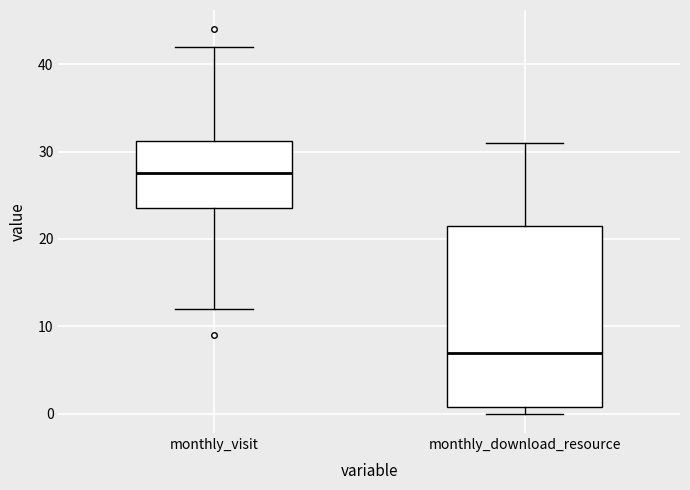

Reading left to right, transcribe this box plot: for each box, give where its median line is, the range the box spans, and where its two whiskers end, as read against the y-axis. The values are not printed on the chart, so give them approximately, as read against the axis.

monthly_visit: median 28, box 24 to 31, whiskers 12 to 42
monthly_download_resource: median 7, box 1 to 22, whiskers 0 to 31